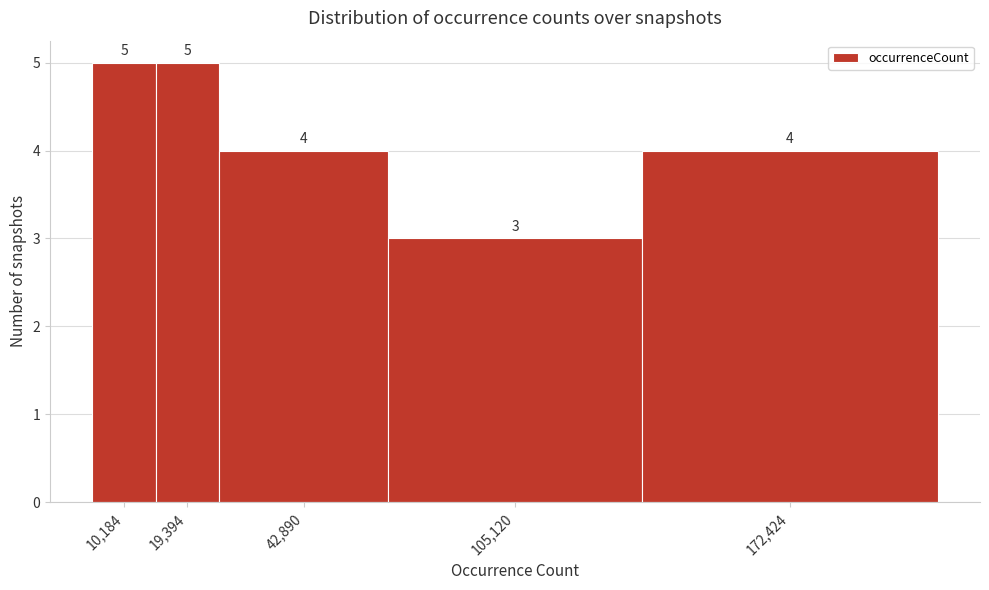

Reading left to right, extract all data points from this chart.

5	5	4	3	4